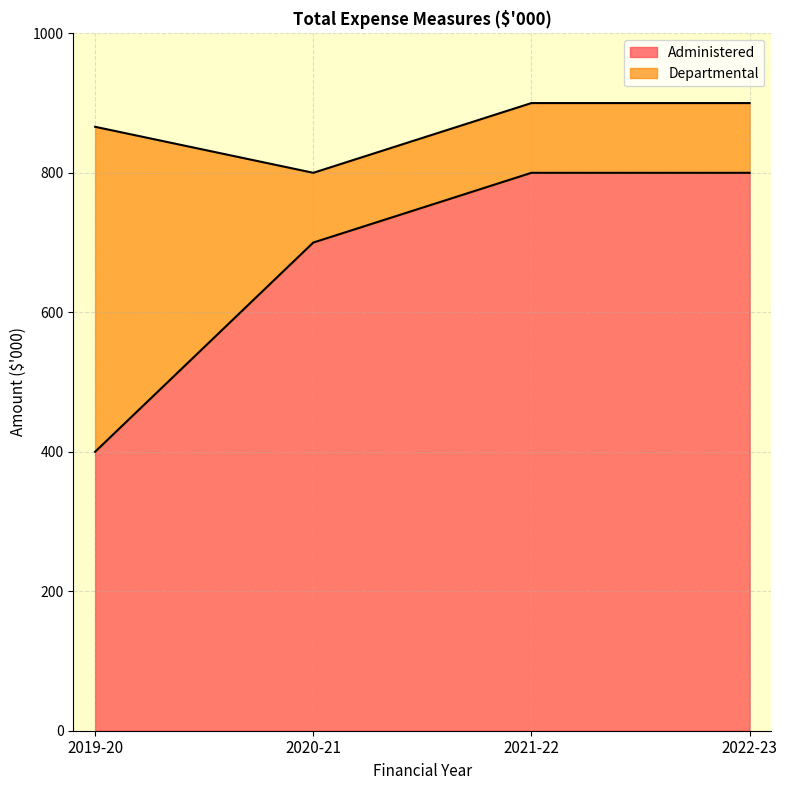

What is the change in value from 2019-20 to 2021-22?

+400